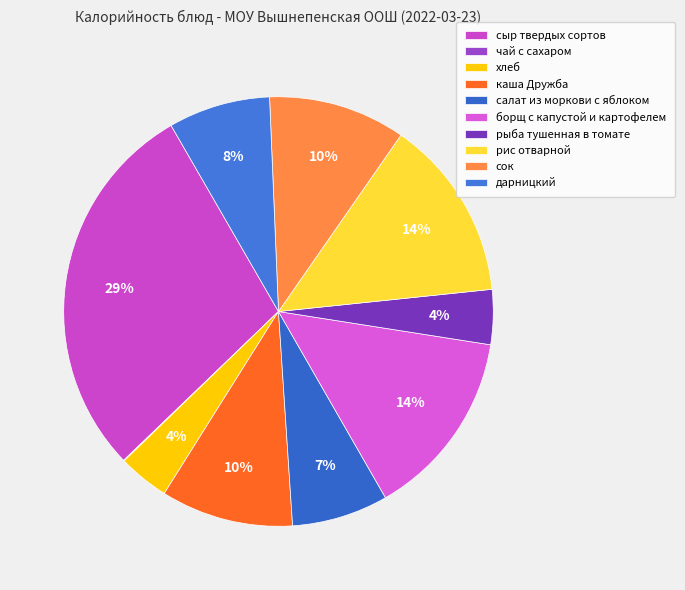

Rank the categories by value from highest to lowest.

сыр твердых сортов, борщ с капустой и картофелем, рис отварной, сок, каша Дружба, дарницкий, салат из моркови с яблоком, рыба тушенная в томате, хлеб, чай с сахаром